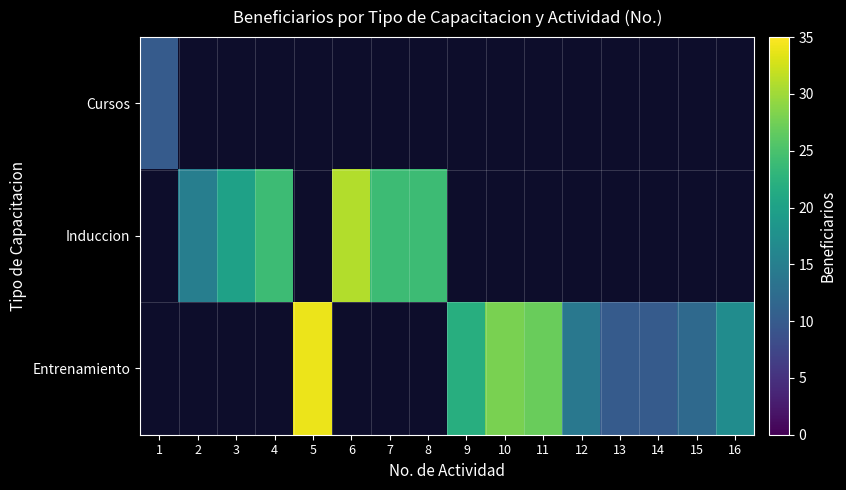

Between 1 and 16, which is larger?

16